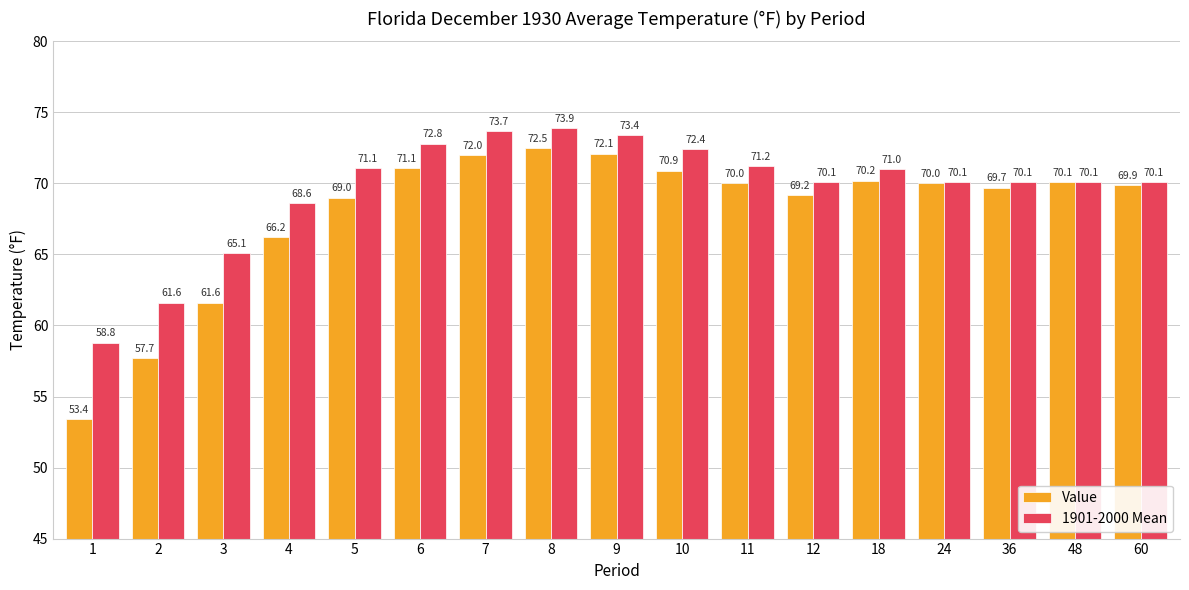

Which series has the largest total across all categories?

1901-2000 Mean